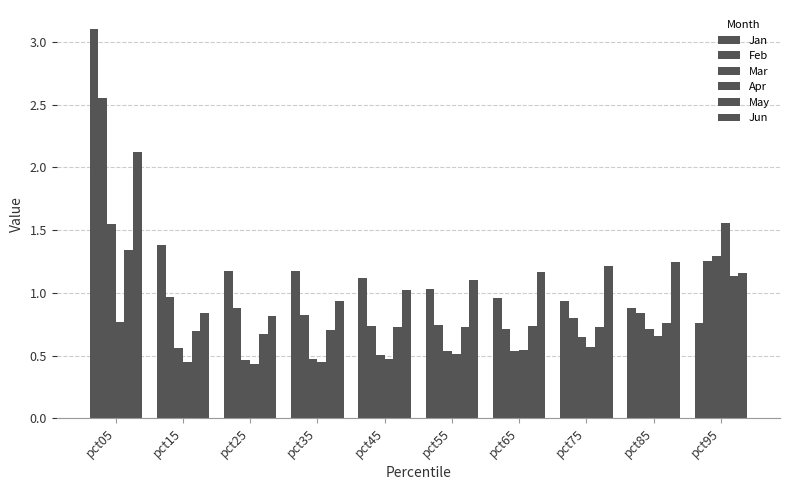

Are the bars horizontal?

No